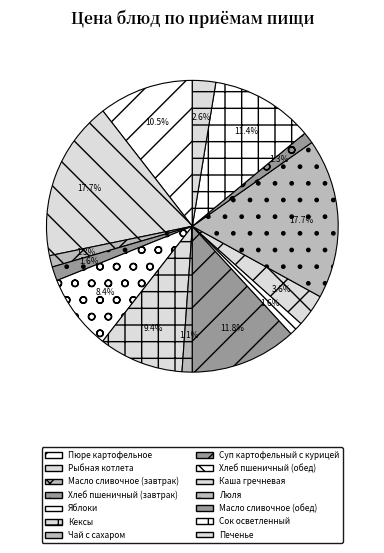

What is the ratio of the value at Чай с сахаром to the value at Суп картофельный с курицей?

0.1